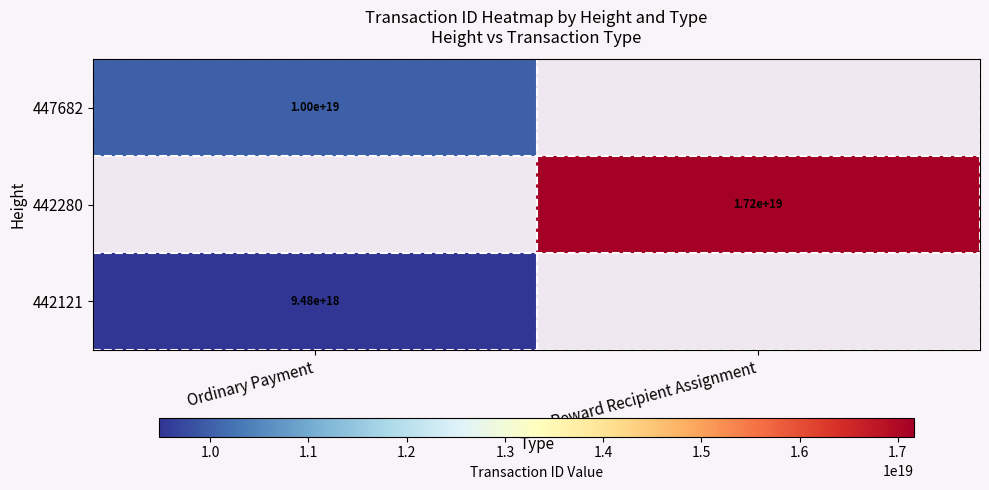

Is it true that 442121 equals 9480000000000000000 at Ordinary Payment?

True